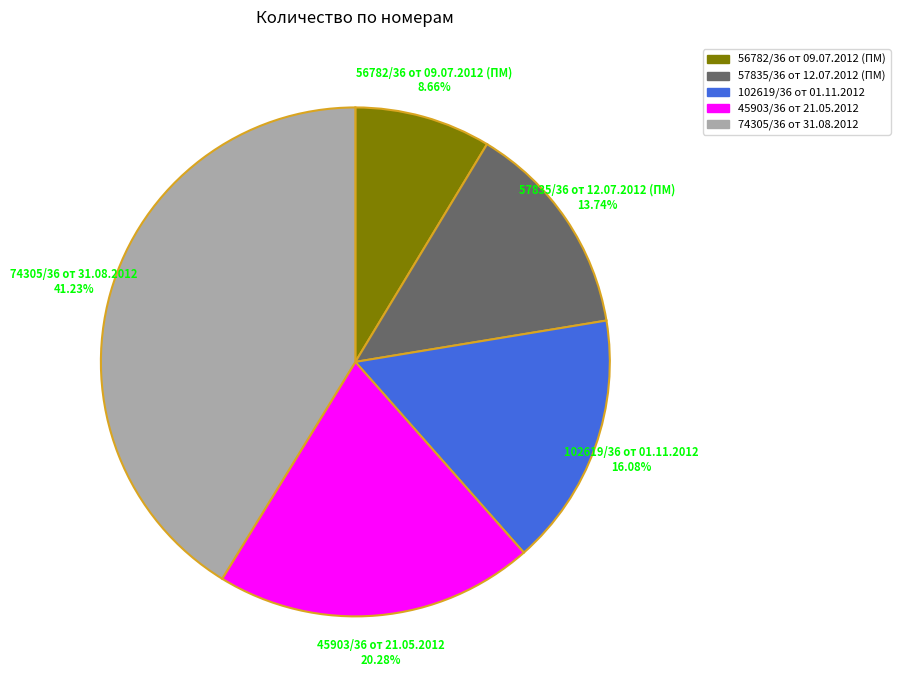

What percentage is NOT represented by 102619/36 от 01.11.2012?

83.9%